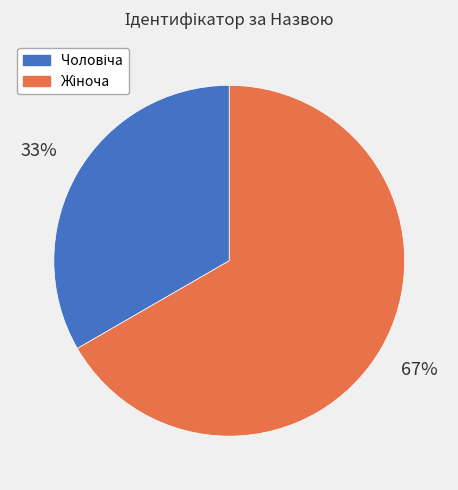

Is there a majority slice in this chart?

Yes